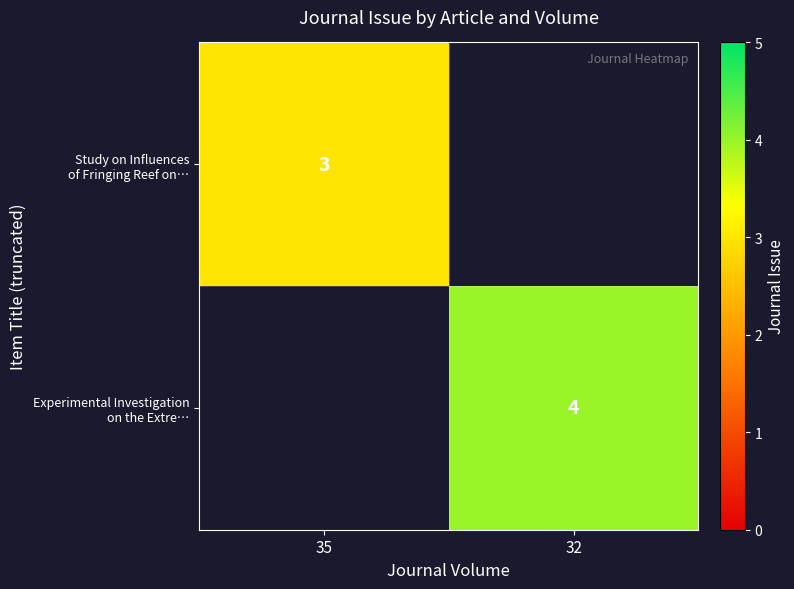

How many positive values does the Experimental Investigation on the Extre… series have?

1